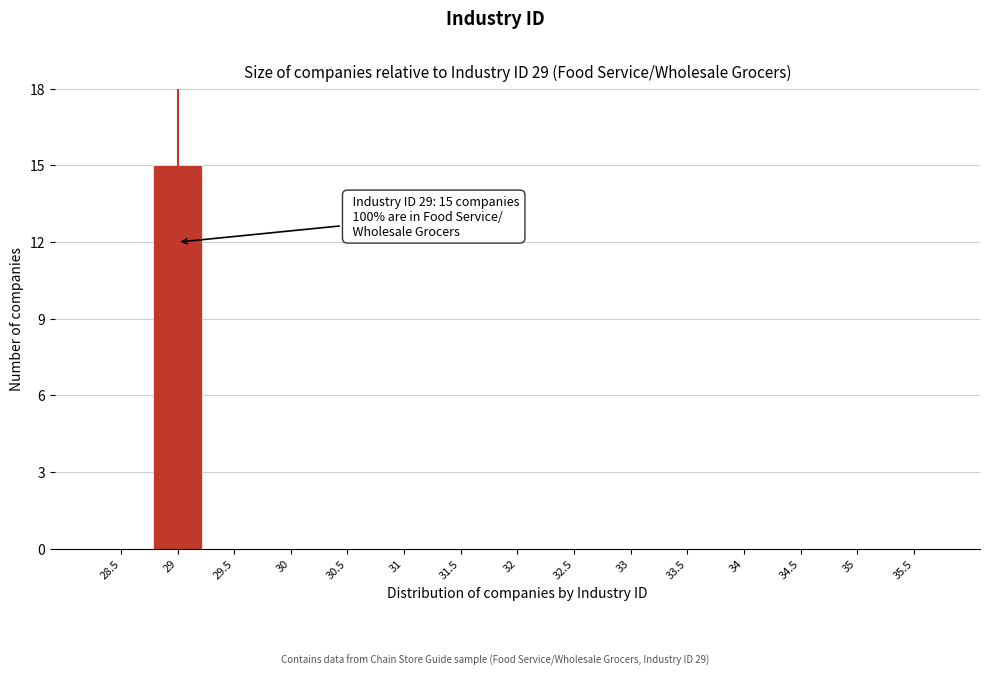

Reading left to right, extract all data points from this chart.

28.5=0	29=15	29.5=0	30=0	30.5=0	31=0	31.5=0	32=0	32.5=0	33=0	33.5=0	34=0	34.5=0	35=0	35.5=0